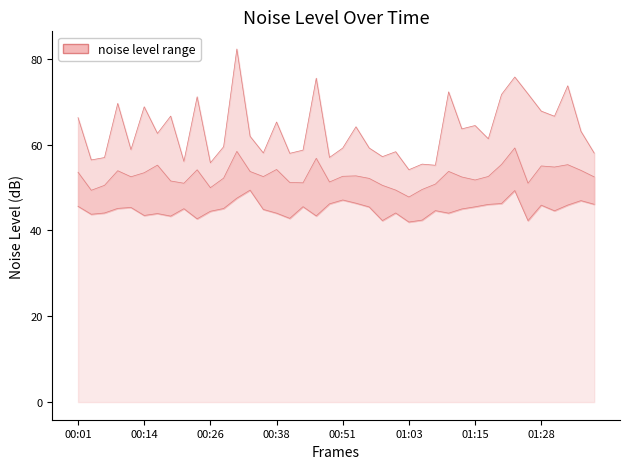

Which category has the highest value in the noise_LA_min series?

00:33